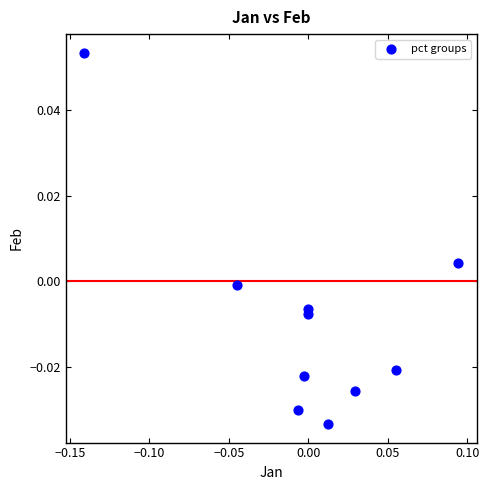

How many points are shown in the scatter plot?

10